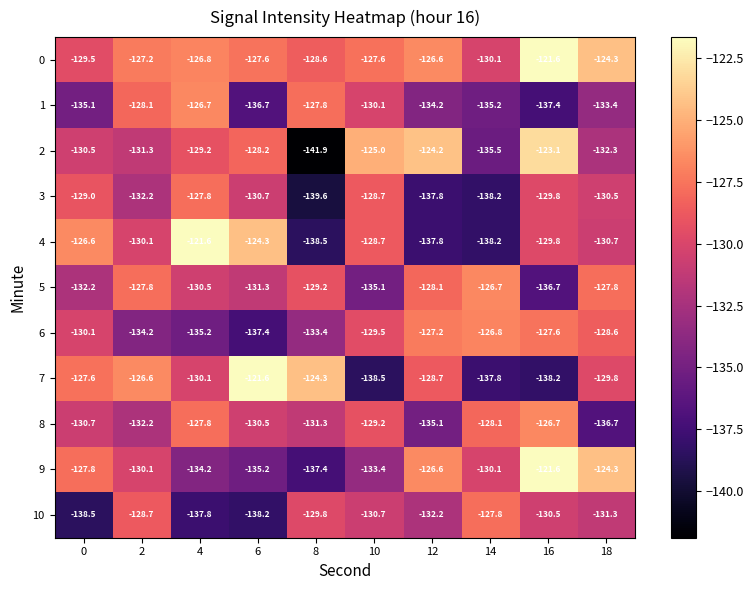

Which series changed the most between 2 and 14?

7